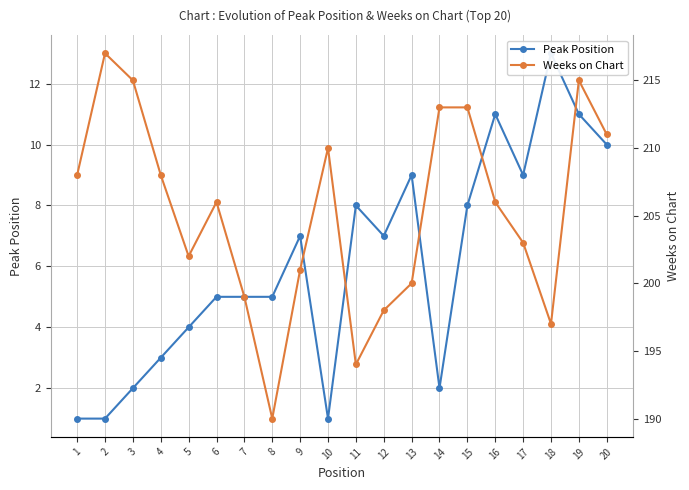

In Weeks on Chart, how many points are lower than both neighbors (excluding endpoints)?

4